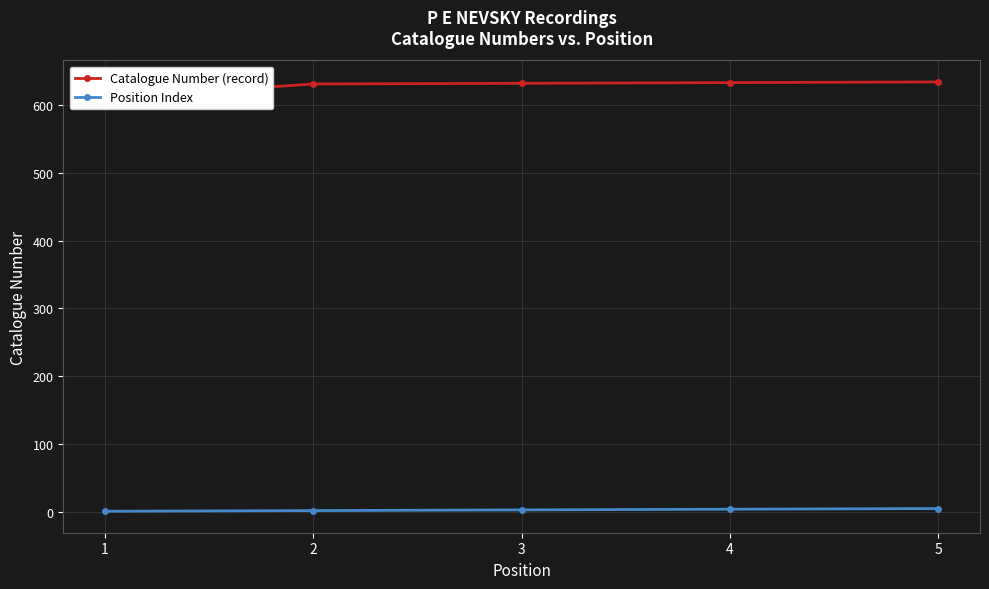

List the labels in order of Catalogue Number (record) value, largest first.

5, 4, 3, 2, 1